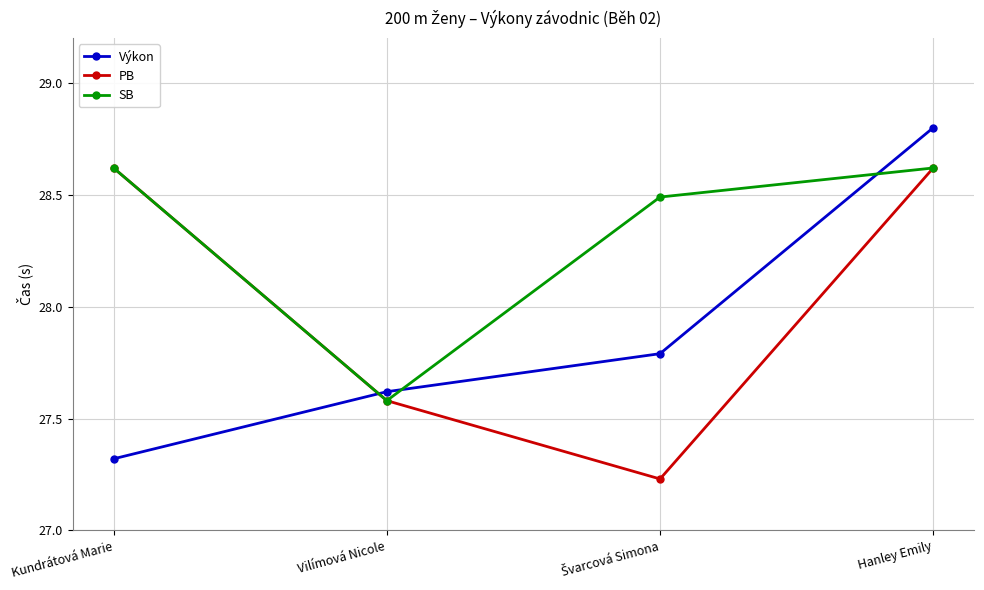

Rank the series by their average value, from lowest to highest.

Výkon, PB, SB